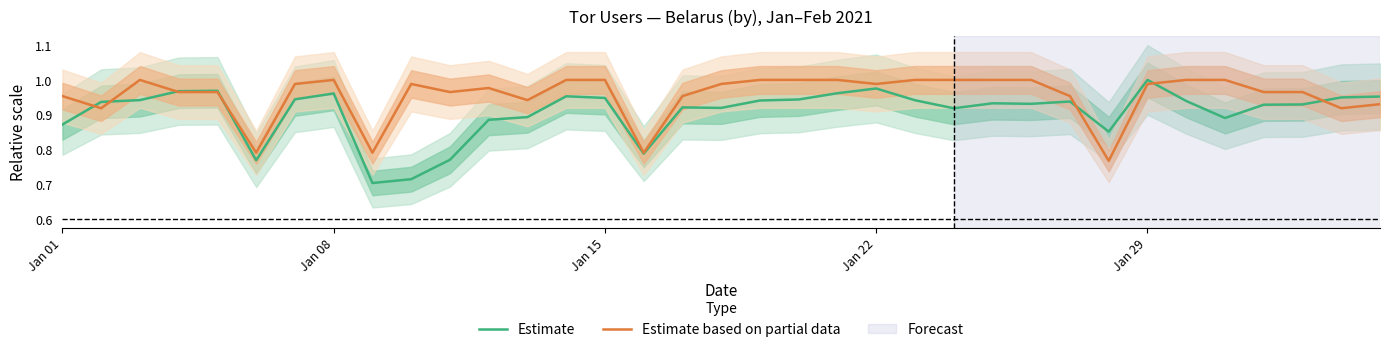

What is the difference between the second highest and minimum values in the Estimate series?

0.3